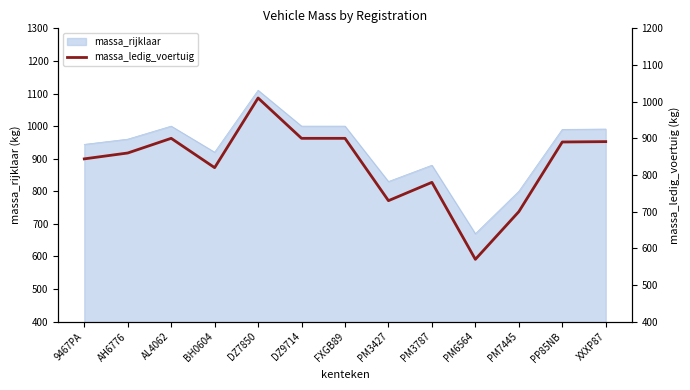

The value of massa_rijklaar at PM3787 is 880. True or false?

True